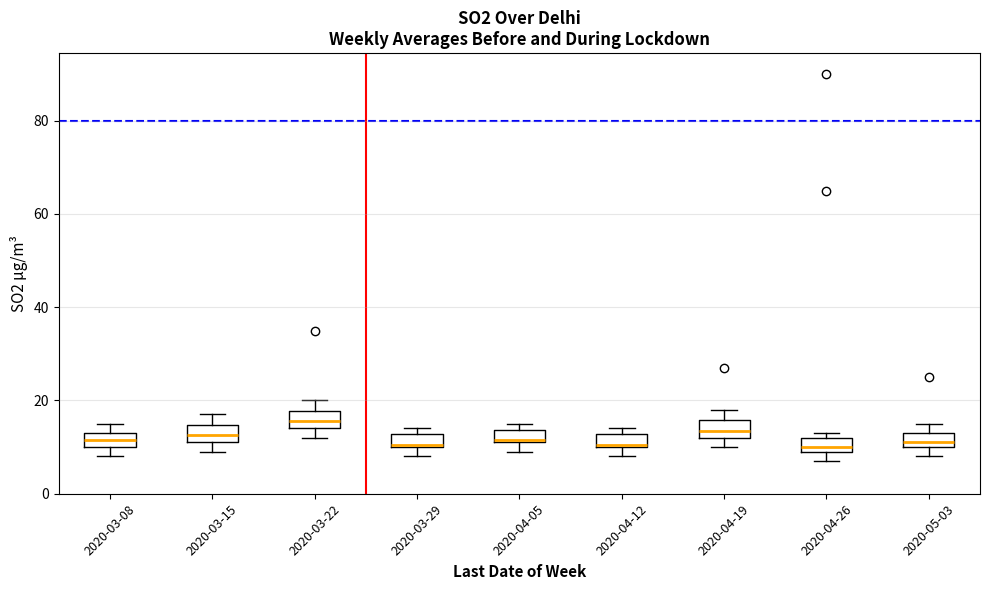

Which box's median line is the highest?

2020-03-22